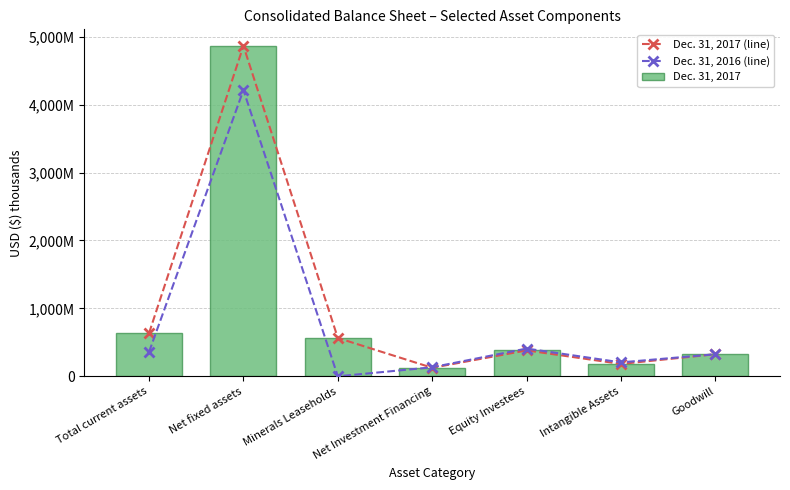

Rank the series by their maximum value, from lowest to highest.

Dec. 31, 2016 (line), Dec. 31, 2017 (line), Dec. 31, 2017